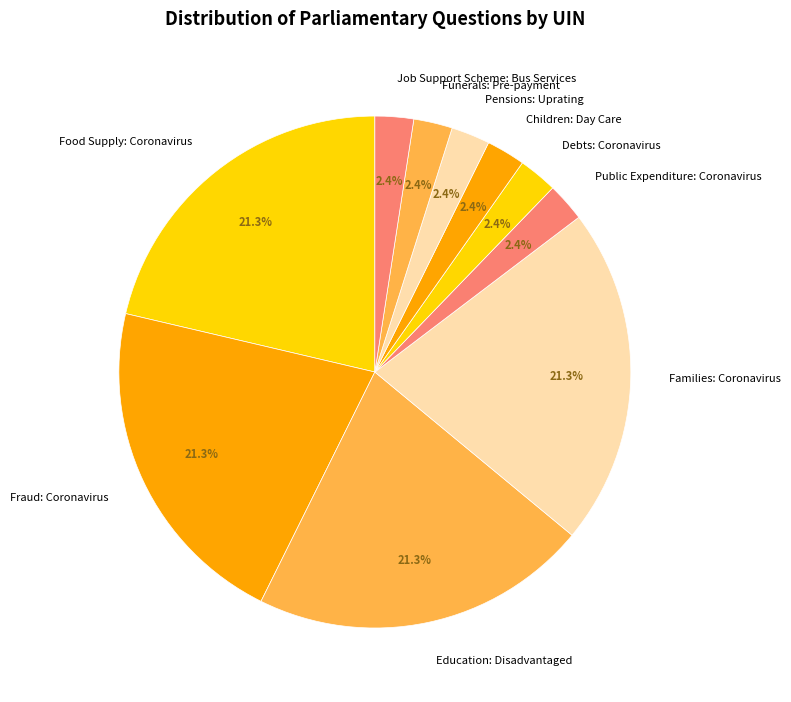

What is the ratio of the value at Job Support Scheme: Bus Services to the value at Public Expenditure: Coronavirus?

1.0